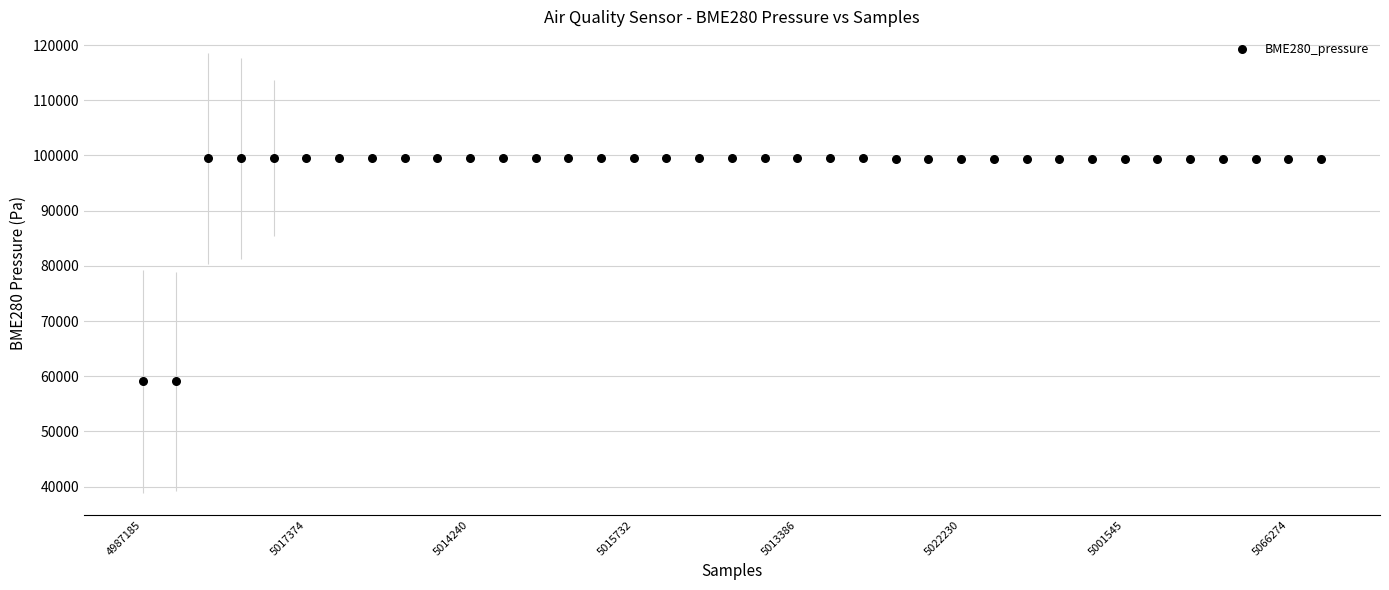

What is the range of Y values (max minus min)?

40401.1